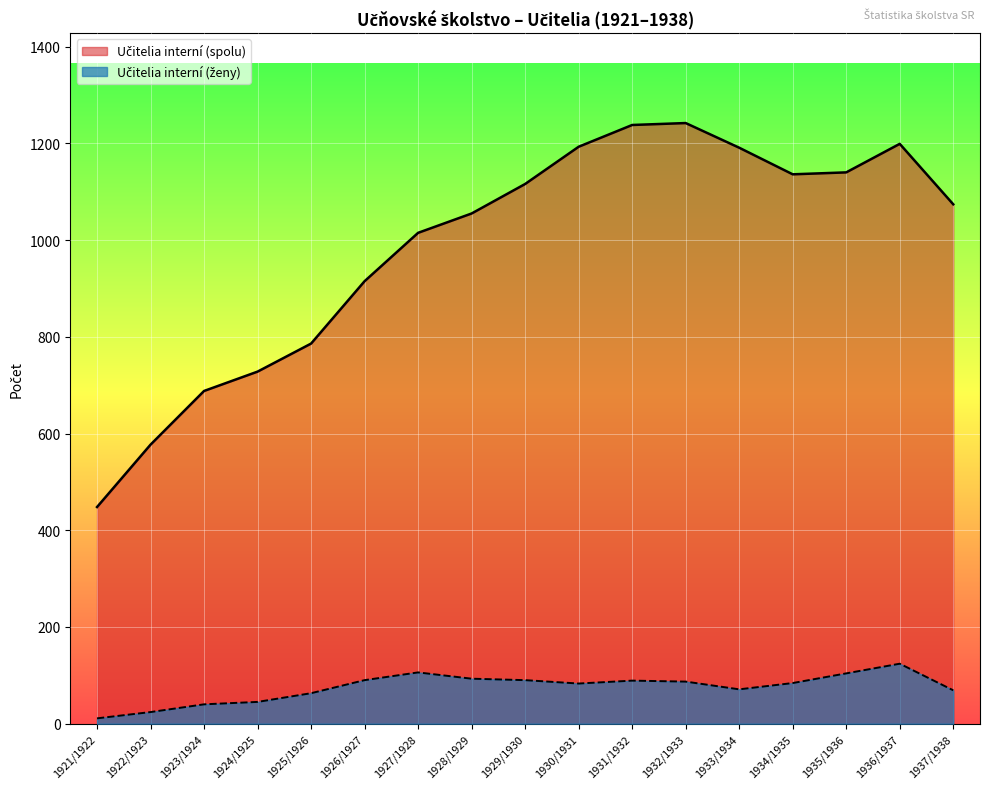

Is it true that Učitelia interní (spolu) equals 577 at 1922/1923?

True